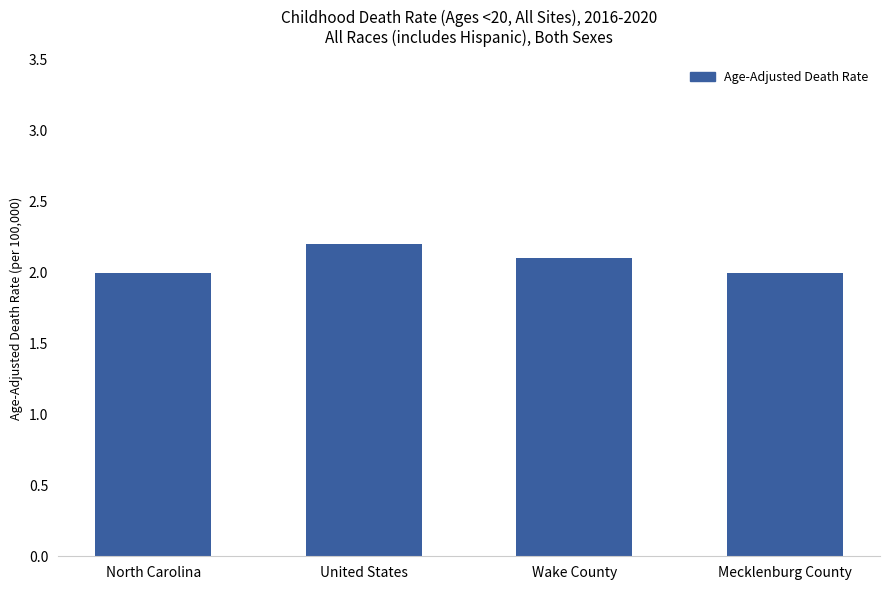

Is it true that the value at Mecklenburg County is 0.7?

False